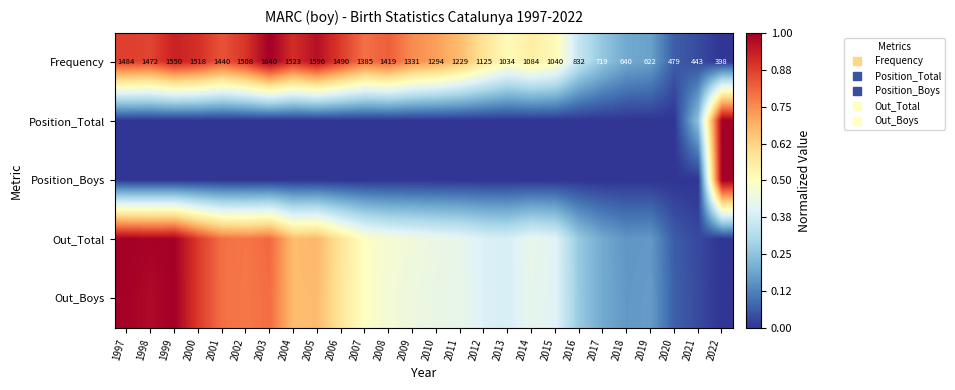

The value of Position_Boys at 2000 is -0.6. True or false?

False